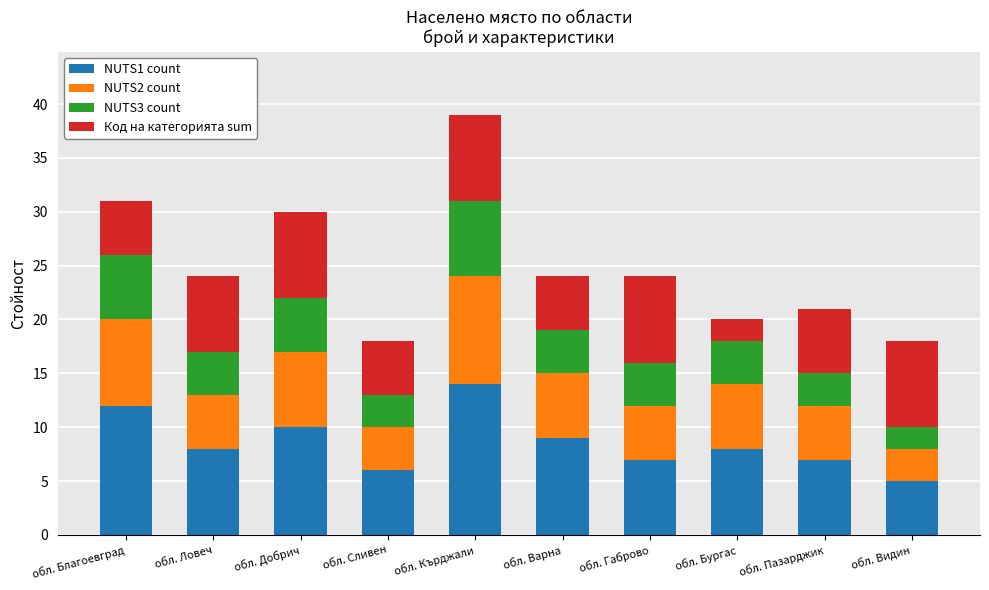

What is the sum of the NUTS1 count values at обл. Сливен and обл. Бургас?

14